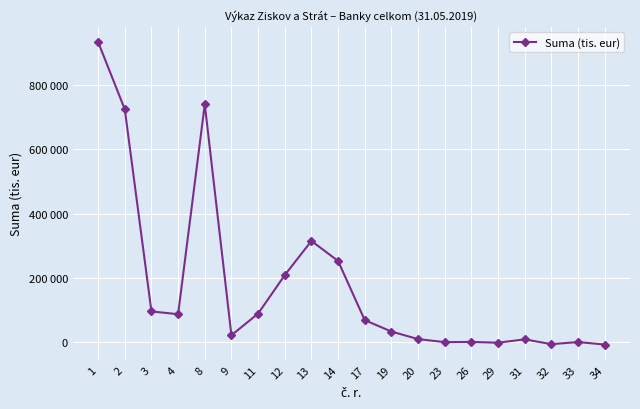

Is this an area chart (filled region under the line)?

No